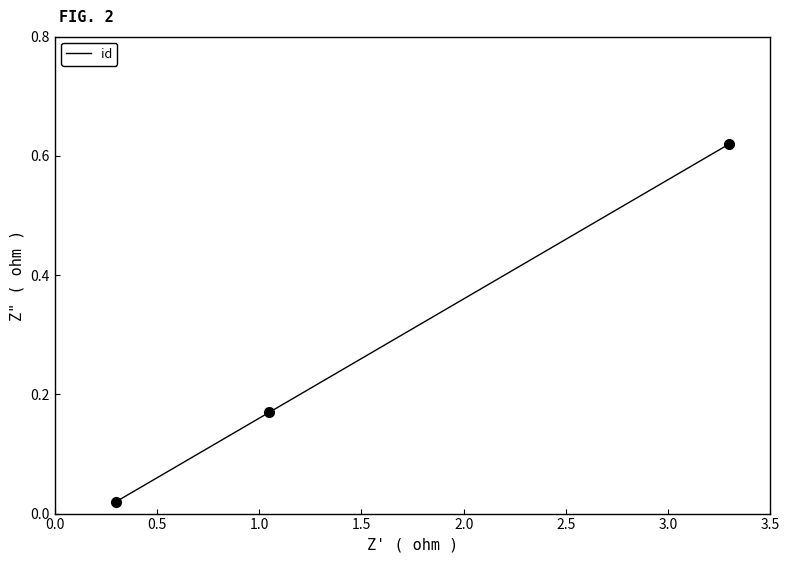

What is the average value?

0.3